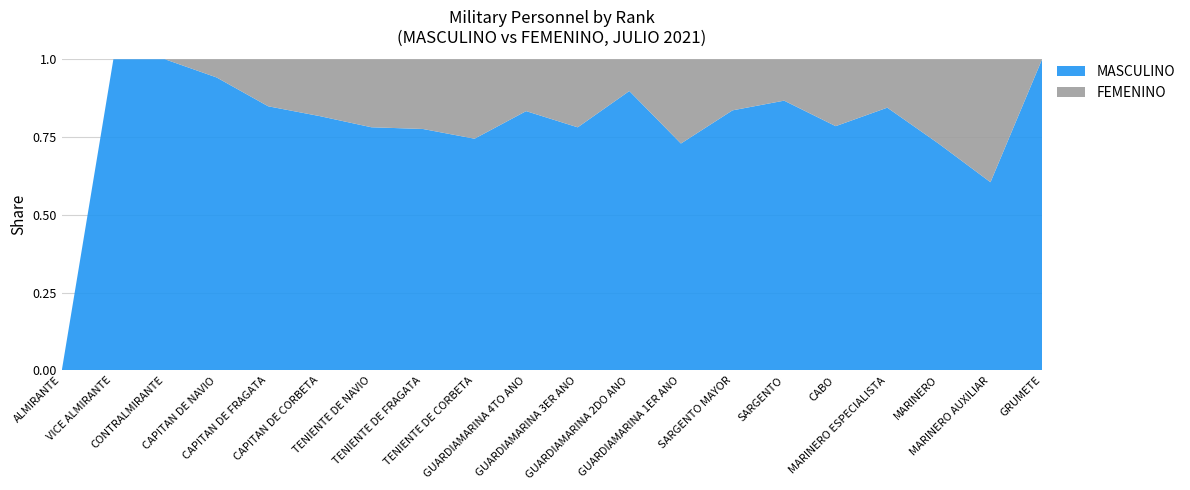

Reading right to left, transcribe all the data shown in this chart.

MASCULINO: GRUMETE=203	MARINERO AUXILIAR=583	MARINERO=512	MARINERO ESPECIALISTA=760	CABO=1245	SARGENTO=1219	SARGENTO MAYOR=1242	GUARDIAMARINA 1ER ANO=35	GUARDIAMARINA 2DO ANO=44	GUARDIAMARINA 3ER ANO=25	GUARDIAMARINA 4TO ANO=45	TENIENTE DE CORBETA=980	TENIENTE DE FRAGATA=748	TENIENTE DE NAVIO=590	CAPITAN DE CORBETA=425	CAPITAN DE FRAGATA=309	CAPITAN DE NAVIO=258	CONTRALMIRANTE=10	VICE ALMIRANTE=4	ALMIRANTE=0
FEMENINO: GRUMETE=0	MARINERO AUXILIAR=381	MARINERO=191	MARINERO ESPECIALISTA=140	CABO=341	SARGENTO=187	SARGENTO MAYOR=244	GUARDIAMARINA 1ER ANO=13	GUARDIAMARINA 2DO ANO=5	GUARDIAMARINA 3ER ANO=7	GUARDIAMARINA 4TO ANO=9	TENIENTE DE CORBETA=336	TENIENTE DE FRAGATA=216	TENIENTE DE NAVIO=165	CAPITAN DE CORBETA=95	CAPITAN DE FRAGATA=55	CAPITAN DE NAVIO=16	CONTRALMIRANTE=0	VICE ALMIRANTE=0	ALMIRANTE=0